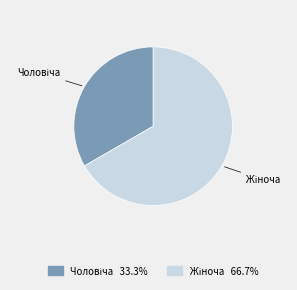

Does any single category account for the majority?

Yes